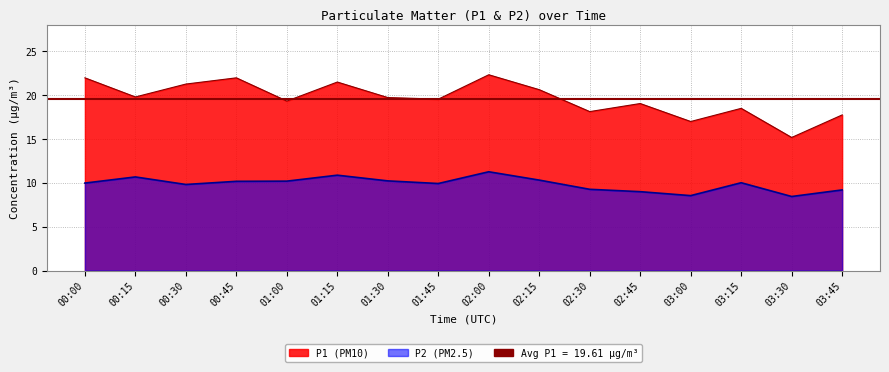

At which label does P1 reach its peak?

02:00